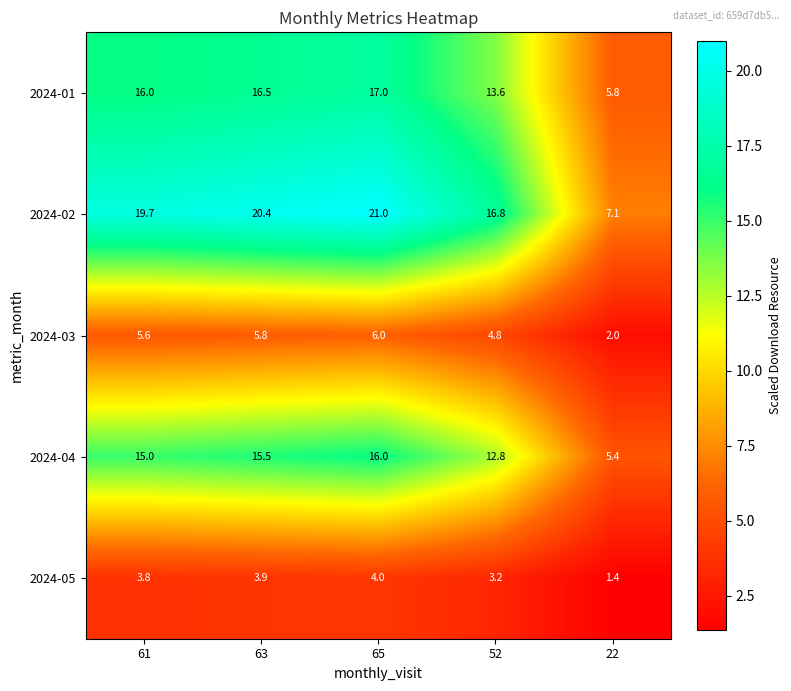

At which label is 2024-01 closest to 11?

52